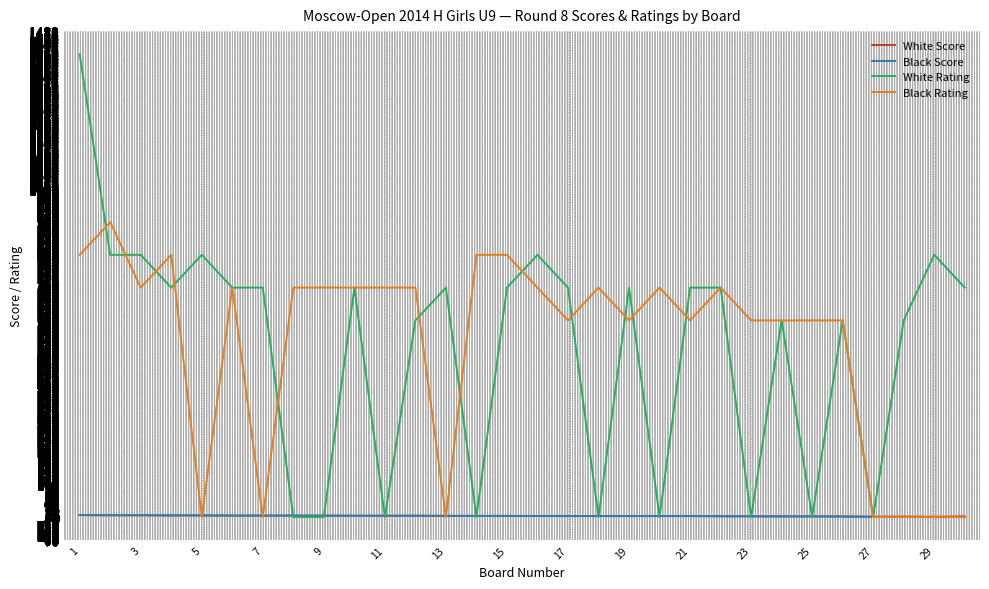

What is the greatest value displayed?

1412.0